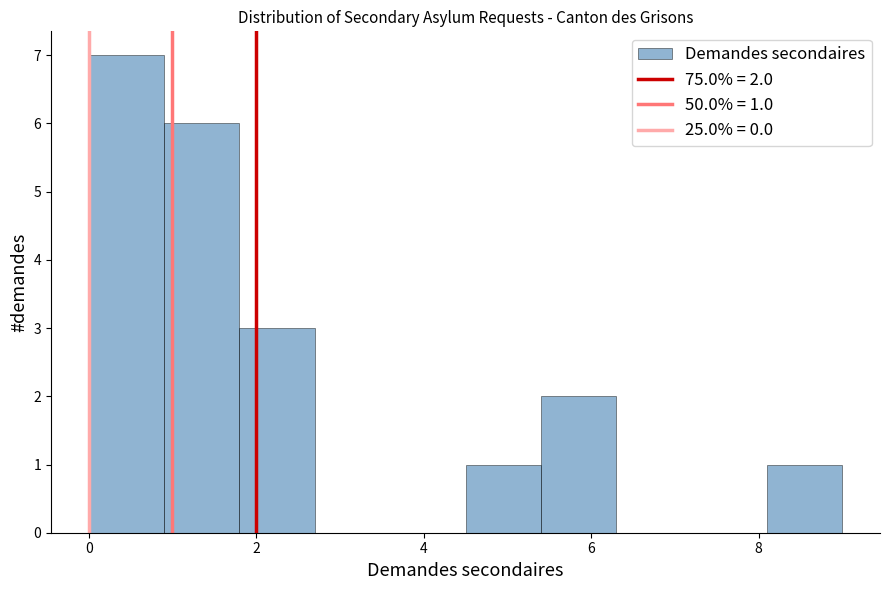

Over which range of the x-axis is the bar tallest?

0.0 to 0.9